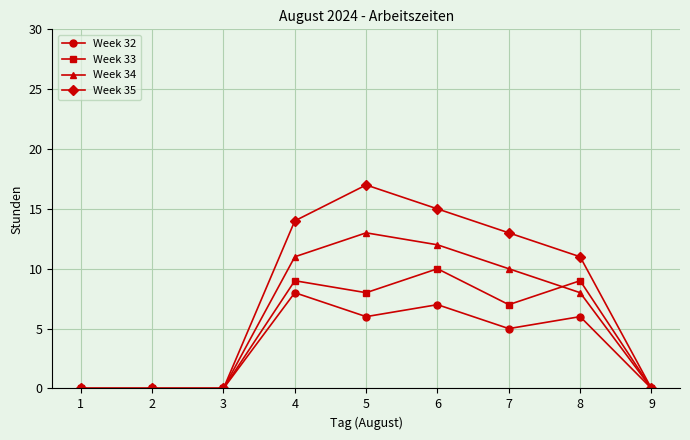

Rank the series at 4 from highest to lowest value.

Week 35, Week 34, Week 33, Week 32